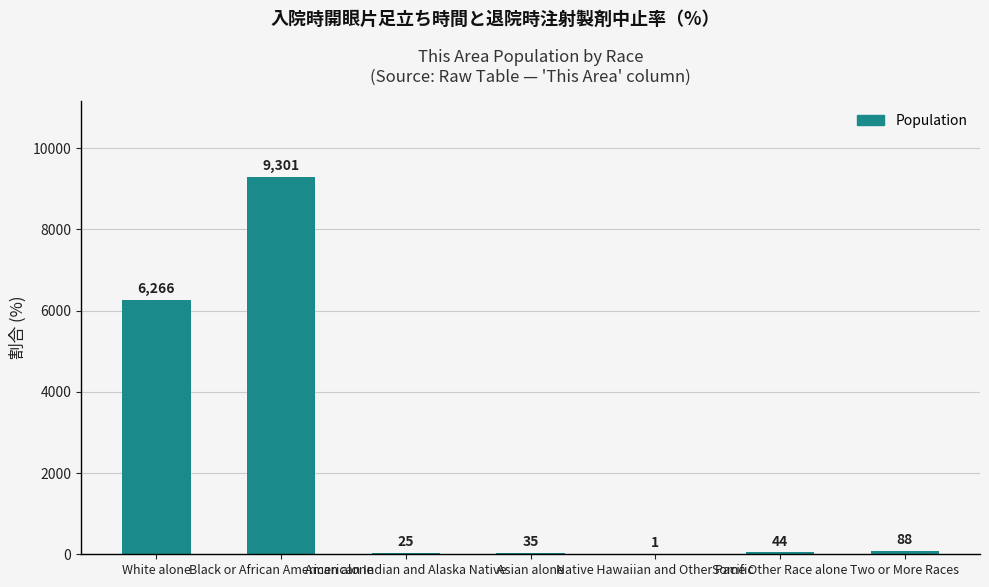

Count the number of data series in this chart.

1